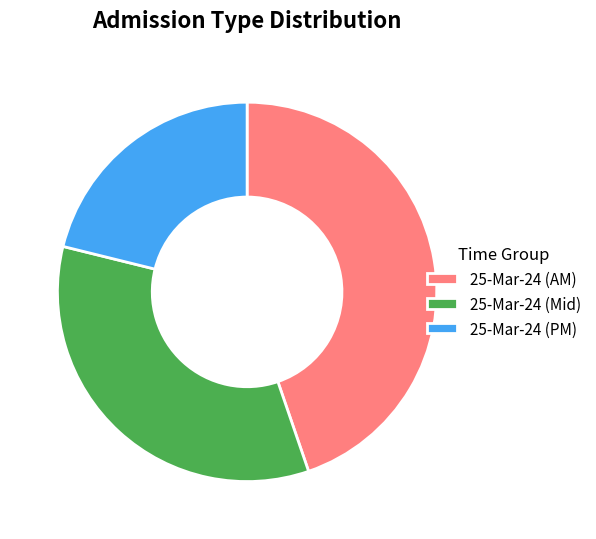

Rank the categories by value from highest to lowest.

25-Mar-24 (AM), 25-Mar-24 (Mid), 25-Mar-24 (PM)